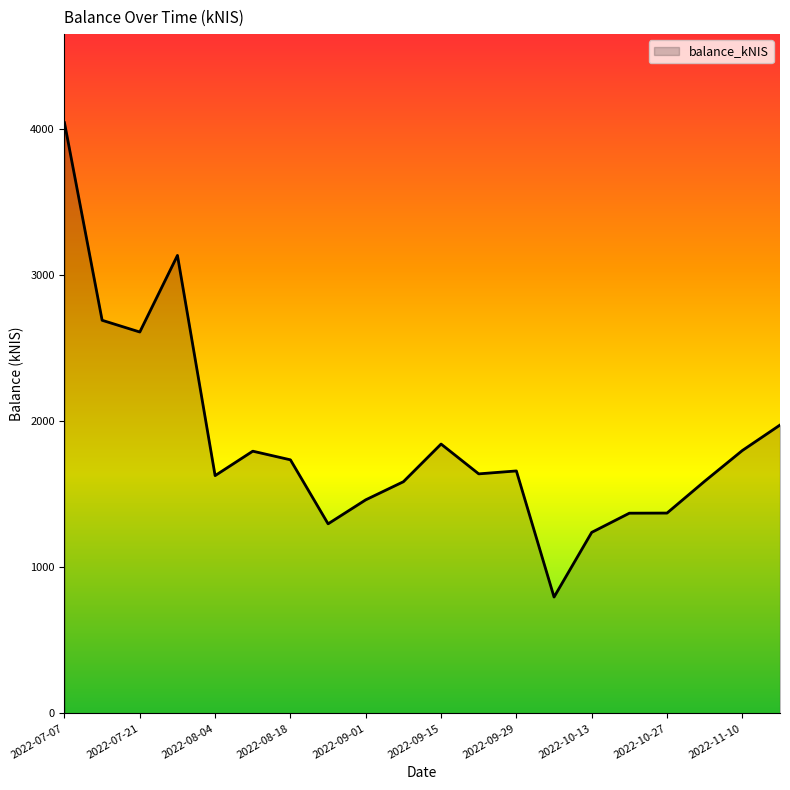

What is the difference between the maximum and minimum values?

3245.2